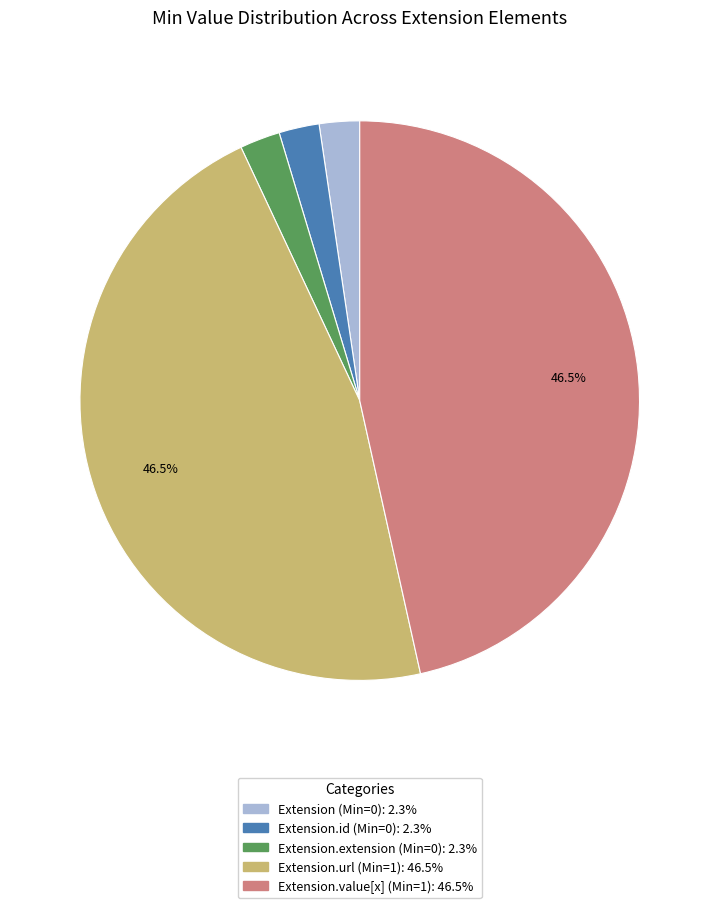

Is there any slice that represents more than half of the pie?

No